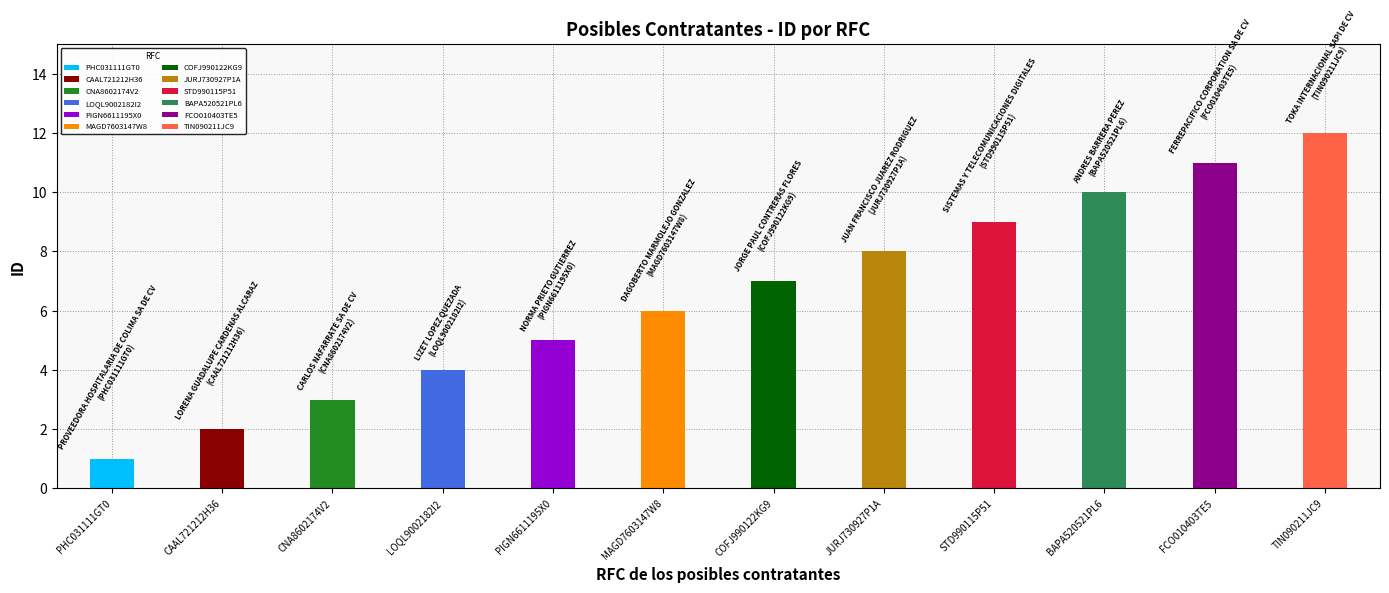

What is the average value?

6